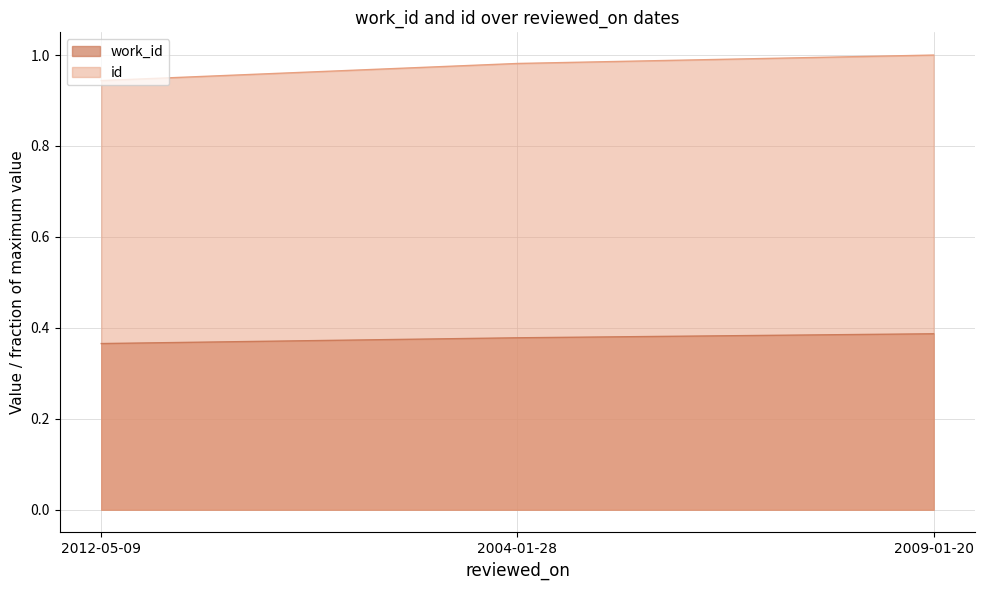

At which label does work_id reach its peak?

2009-01-20